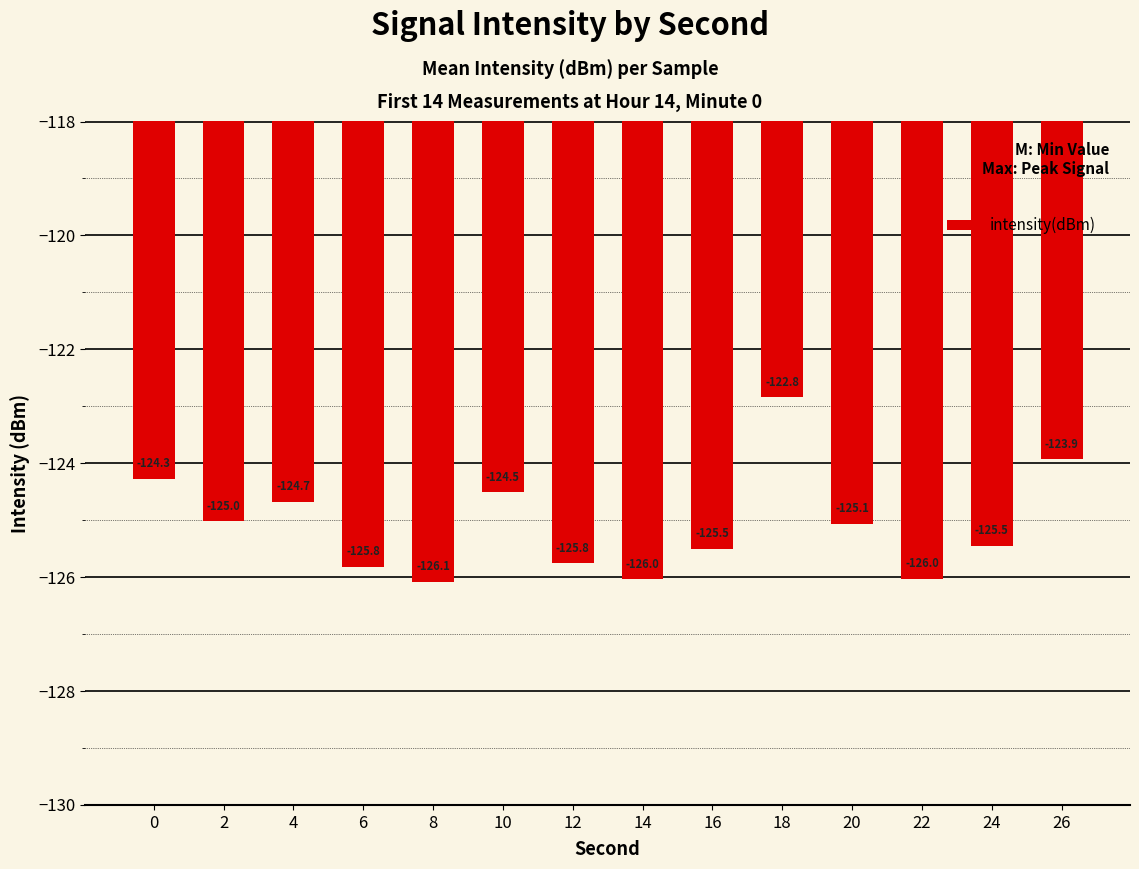

The chart shows a value of -71.7 at 26. True or false?

False